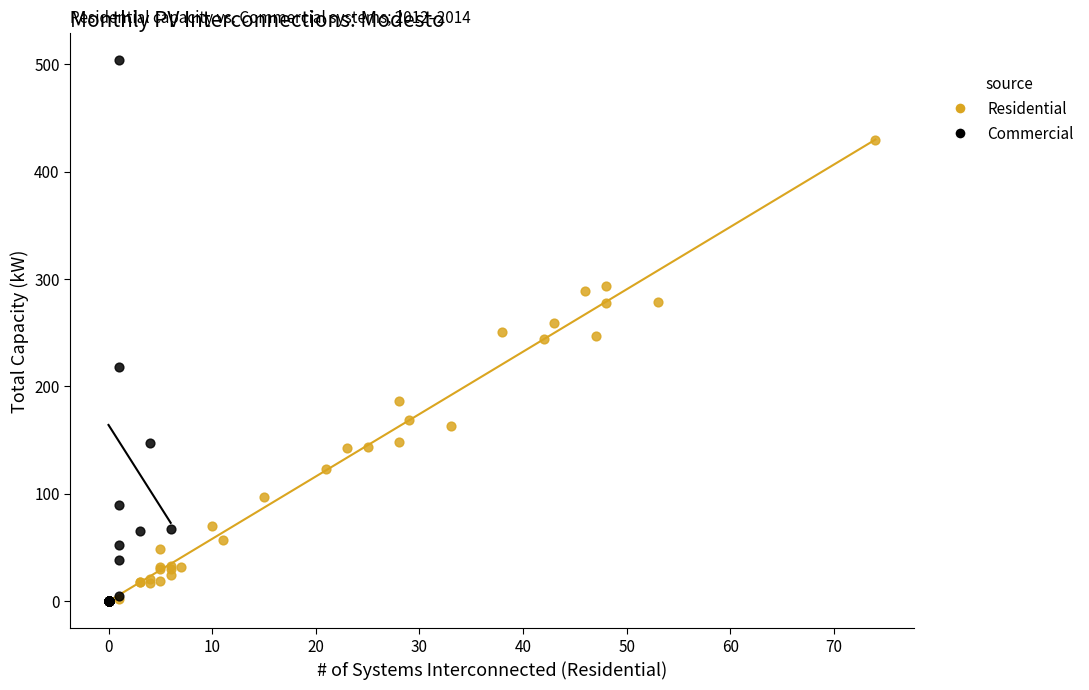

Which series reaches the maximum Y coordinate?

Commercial